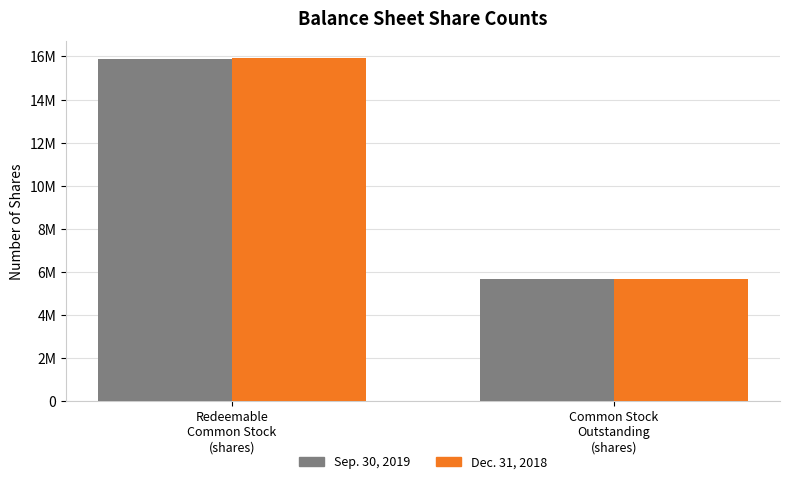

What are all the series names shown in the legend?

Sep. 30, 2019, Dec. 31, 2018